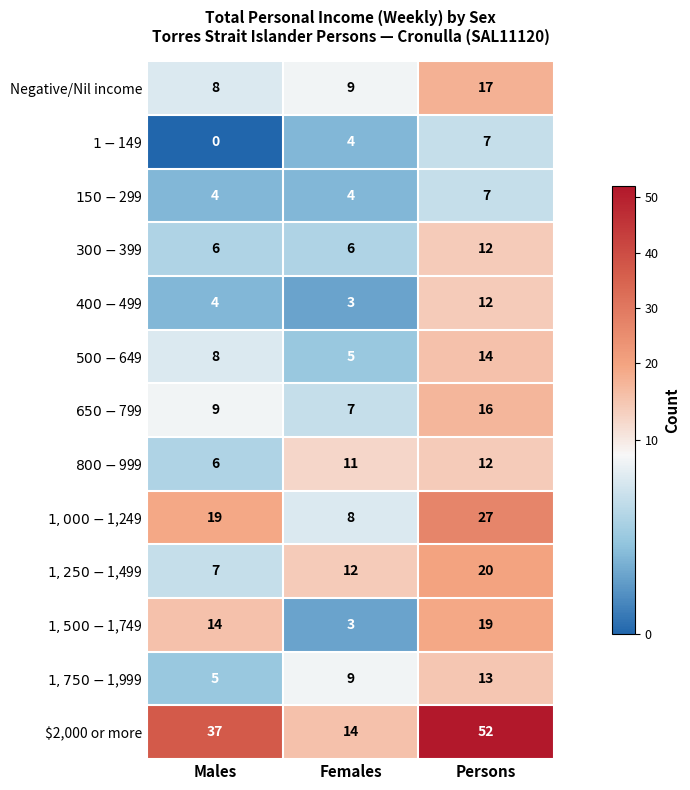

Count the $2,000 or more values in the range 14 to 52.

3